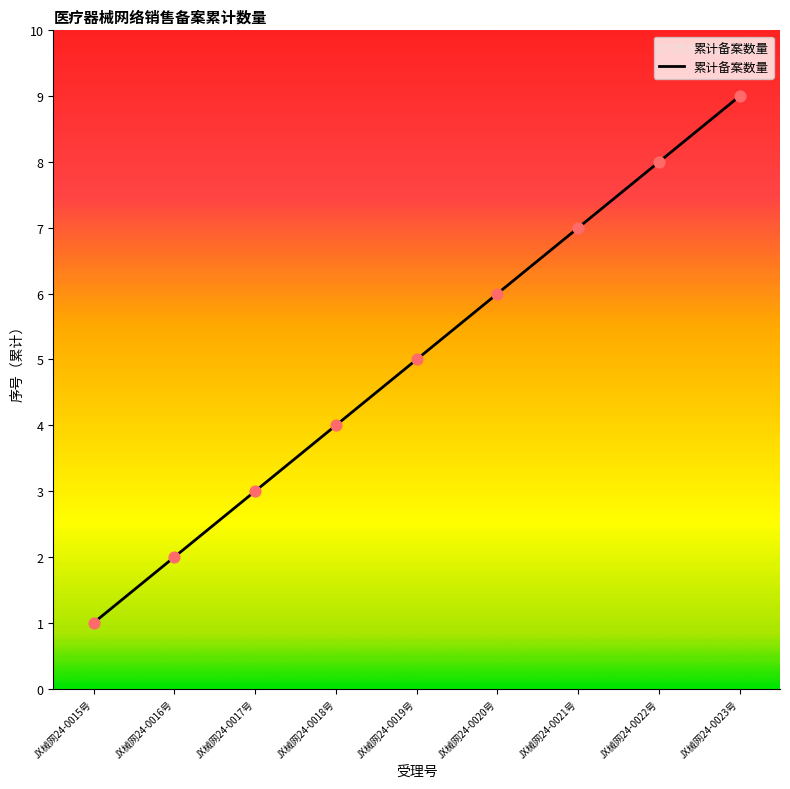

What is the ratio of the value at JX械网24-0020号 to the value at JX械网24-0021号?

0.9